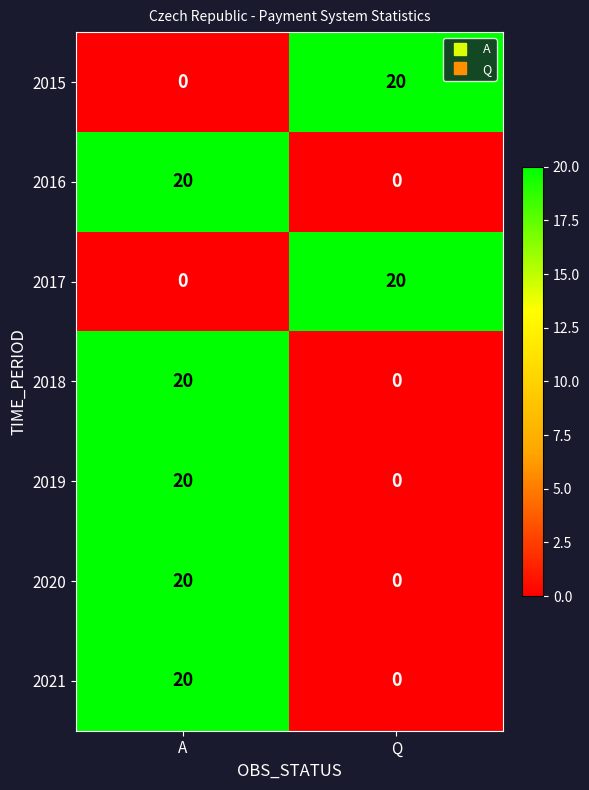

What is the difference between the maximum and minimum values in the 2015 series?

20